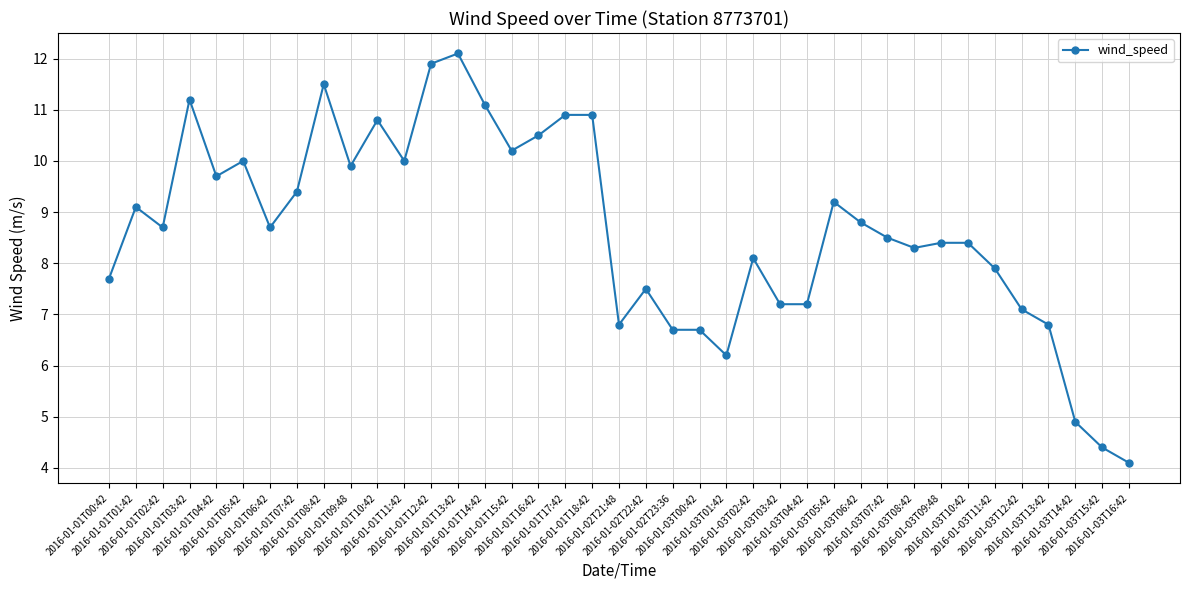

Which has a higher value, 2016-01-02T23:36 or 2016-01-03T13:42?

2016-01-03T13:42